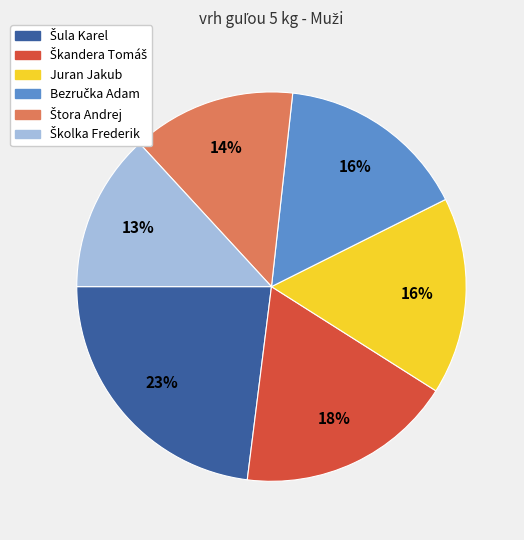

True or false: Juran Jakub accounts for 16% of the total.

True